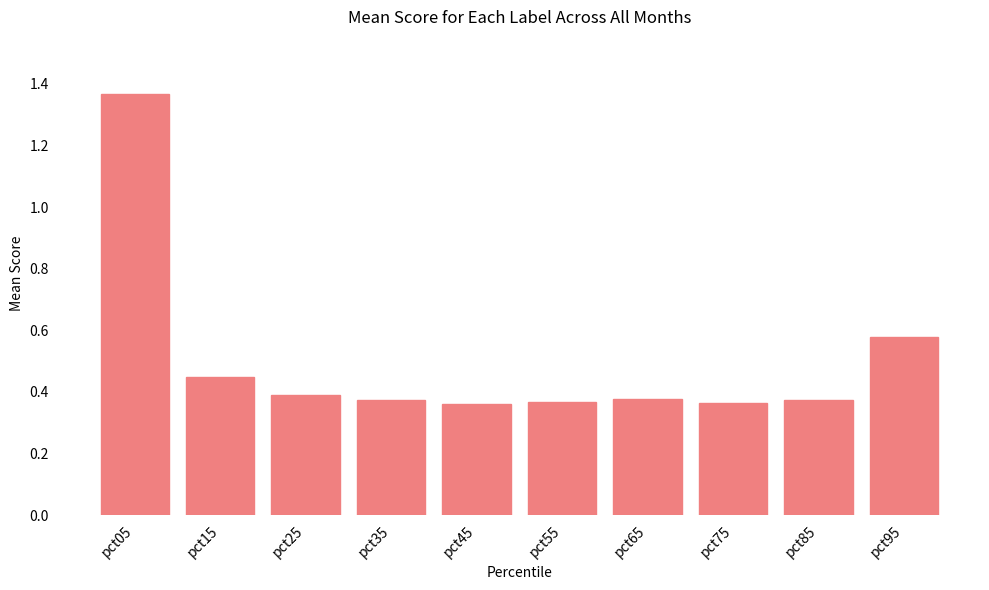

True or false: the data shows 0.4 at pct65.

True